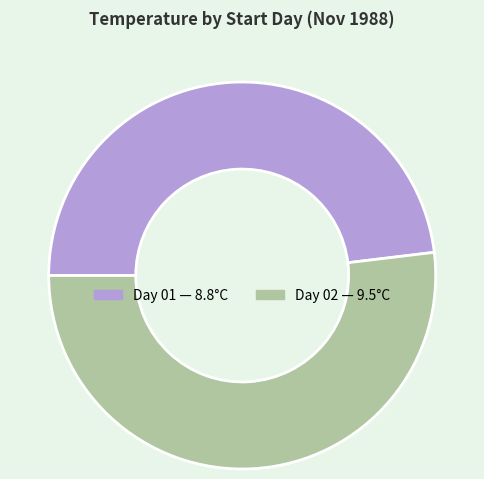

Is there a majority slice in this chart?

Yes